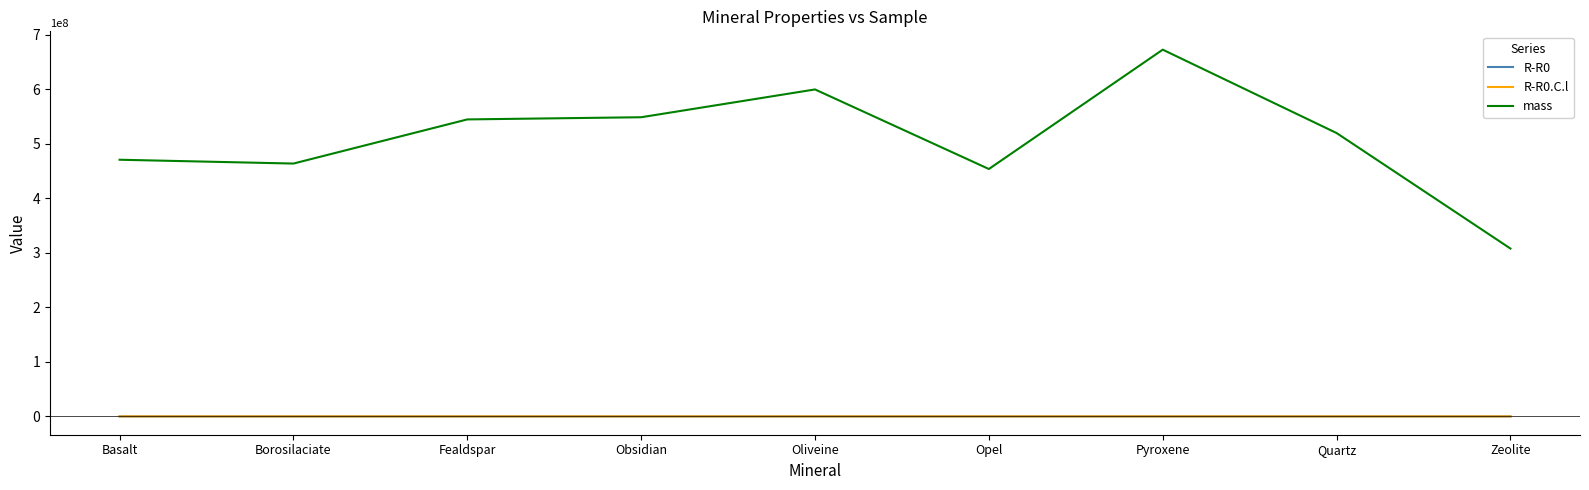

In R-R0, how many points are higher than both neighbors (excluding endpoints)?

2